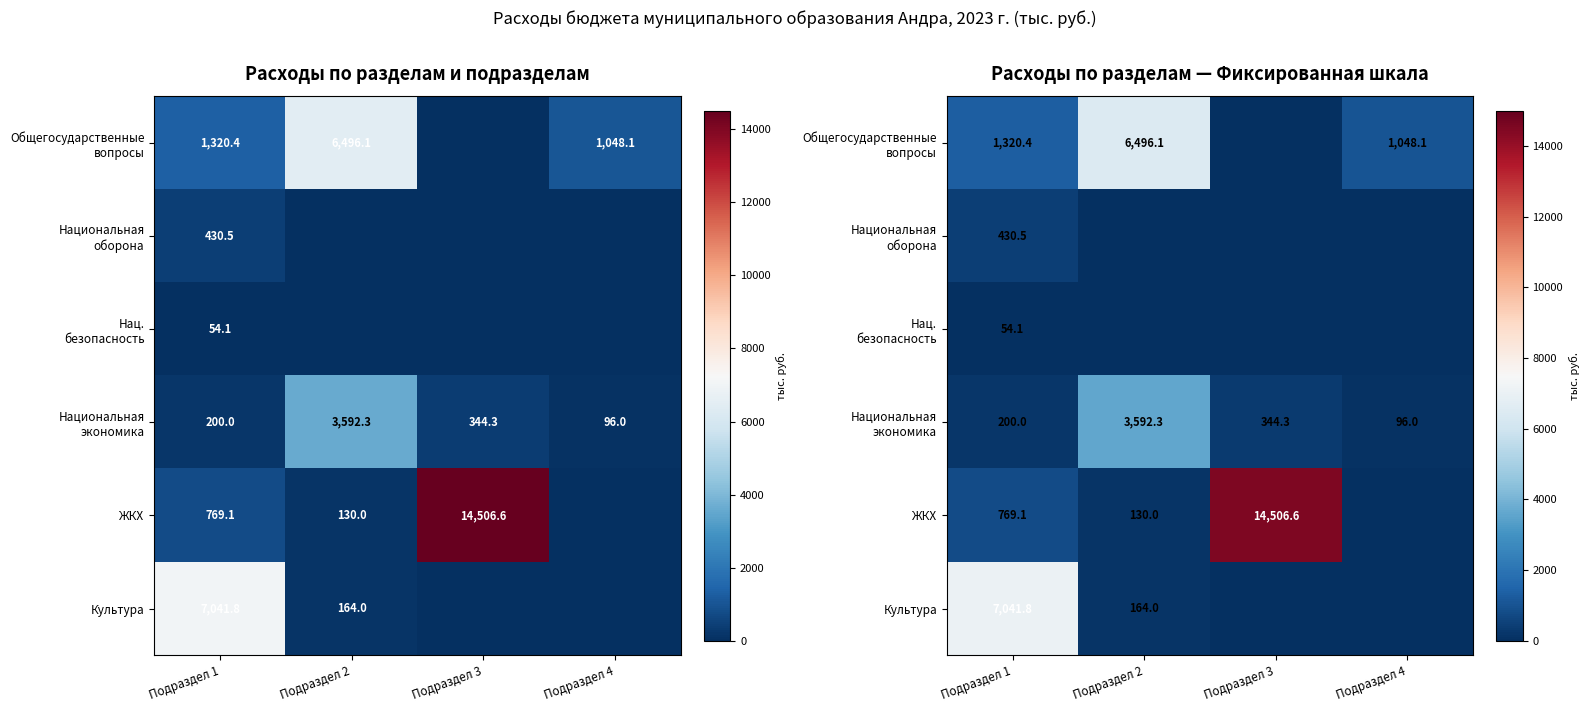

What is the average value of the Нац. безопасность series?

13.5